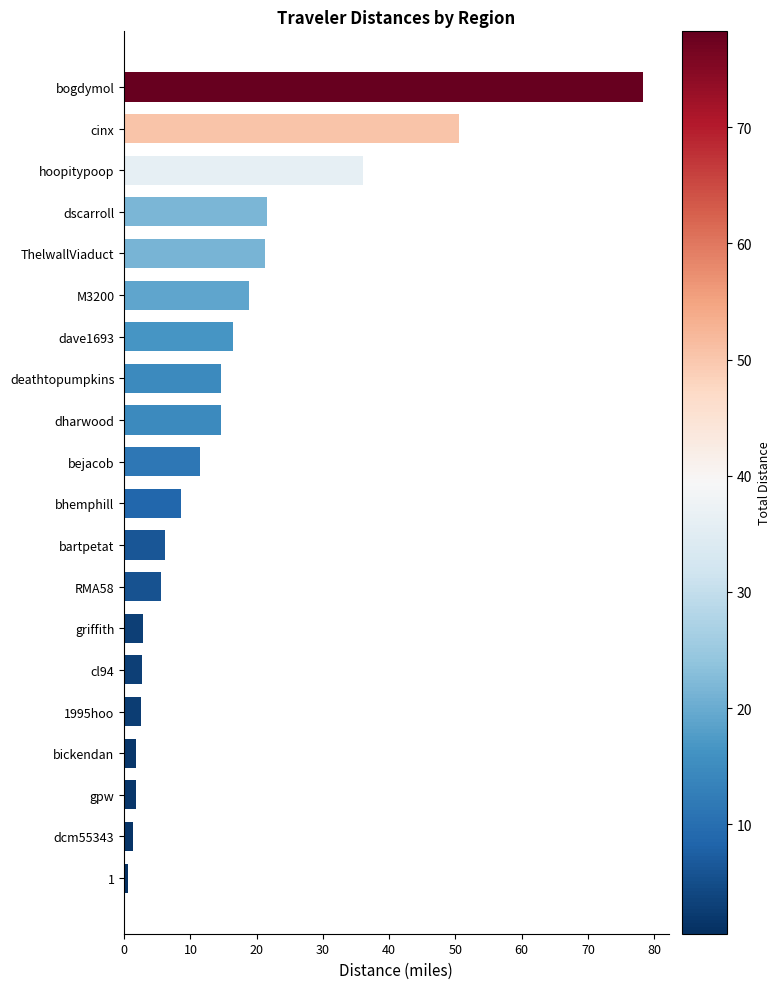

What is the label of the 1st bar from the top?

bogdymol